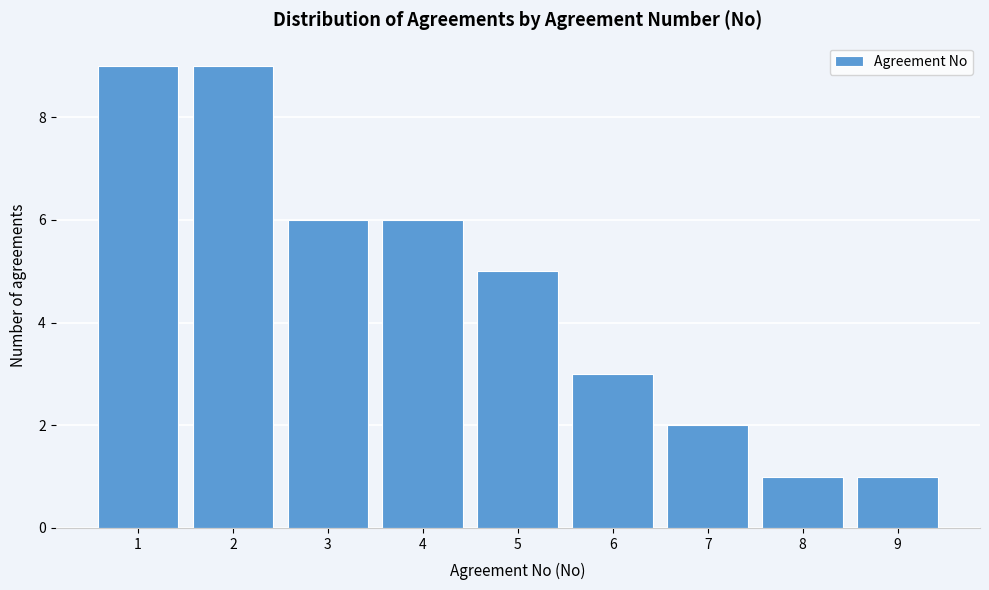

What is the height of the bar covering 3.5 to 4.5 on the x-axis? The values are not printed on the chart, so give them approximately, as read against the axis.

6